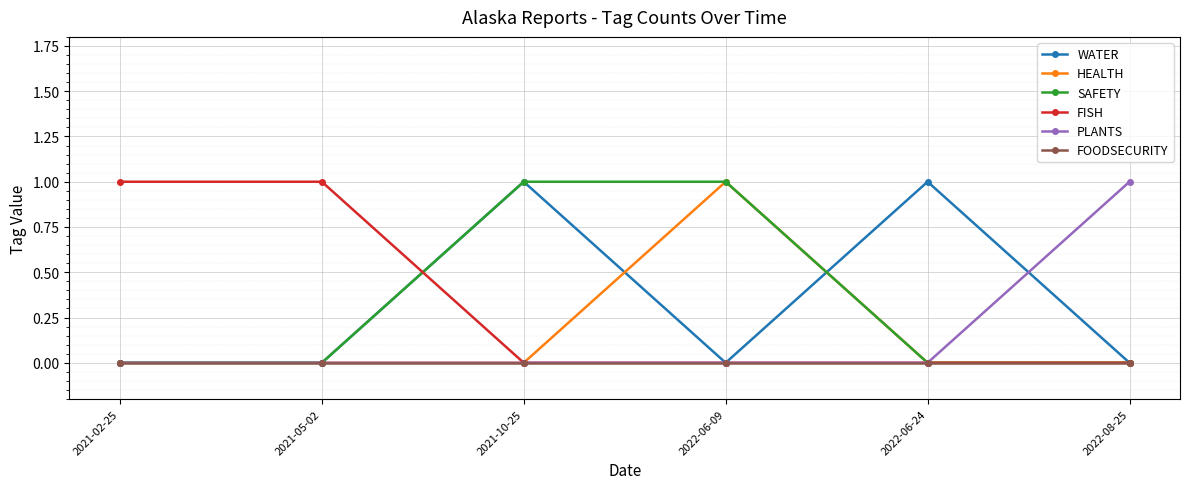

What is the label of the 6th point from the left?

2022-08-25